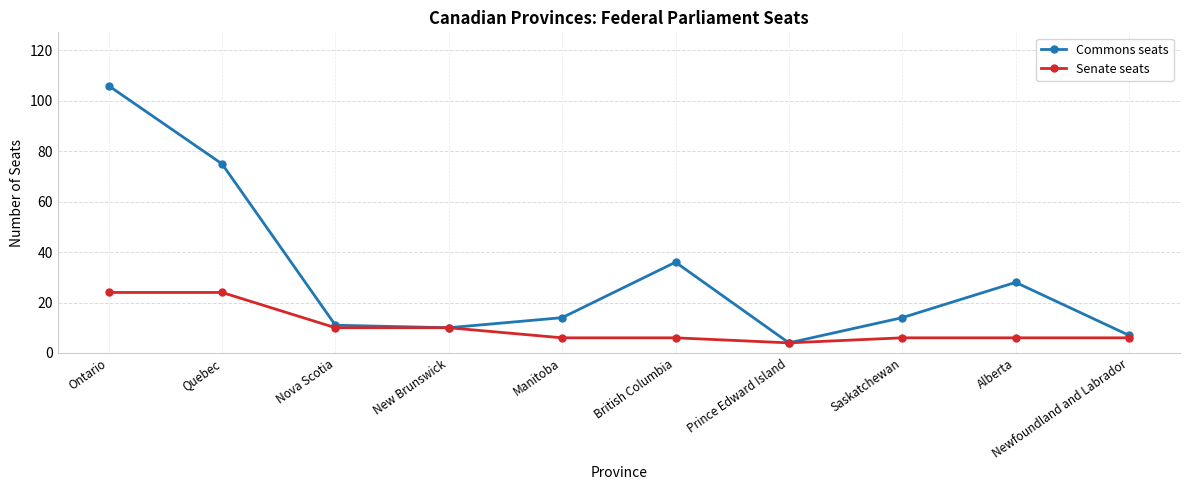

How many interior local peaks does the Commons seats series have?

2